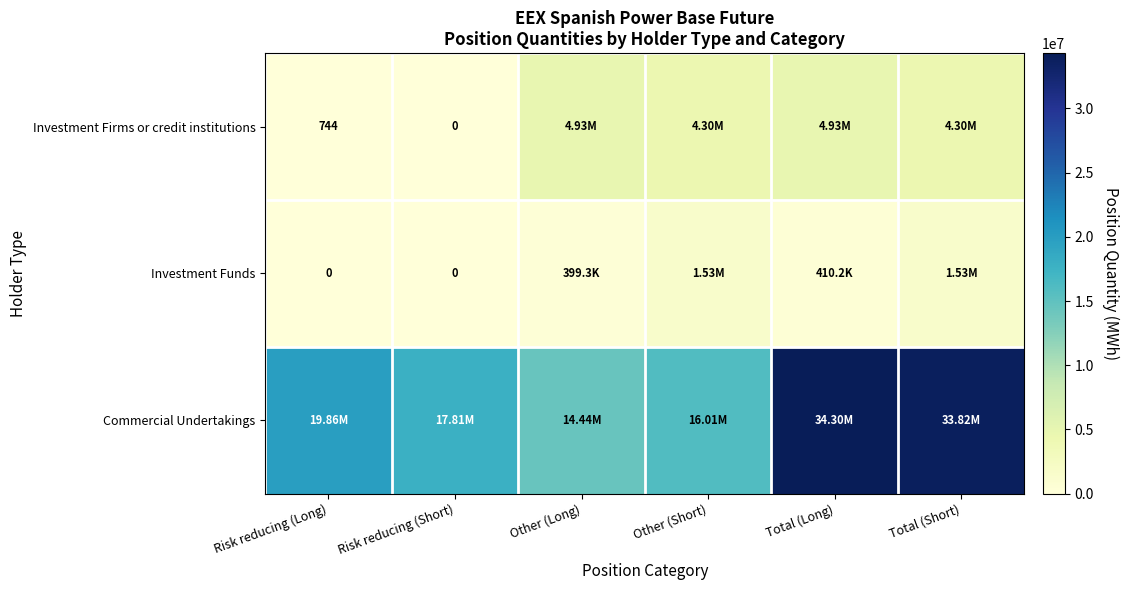

What is the total value across all series at Other (Long)?

19768712